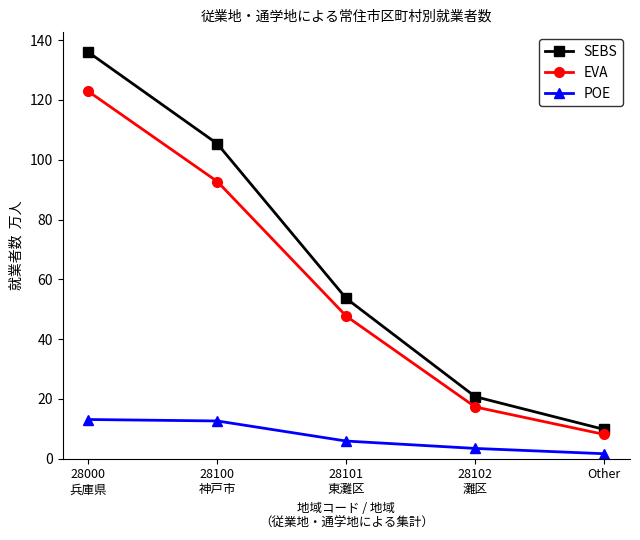

What is the value of the SEBS point at the 2nd from the left?

105.4